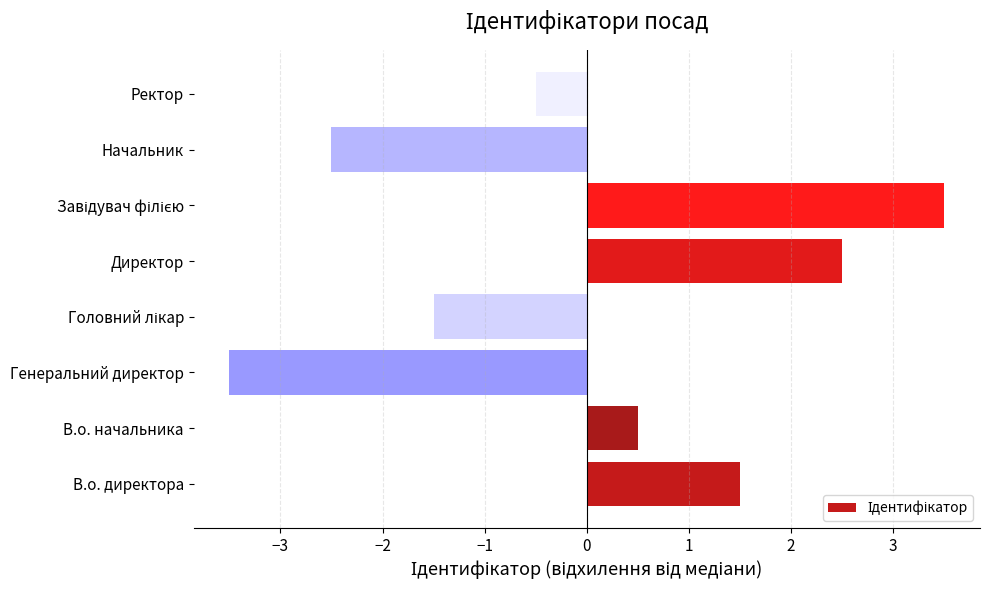

How many values are below 0?

4